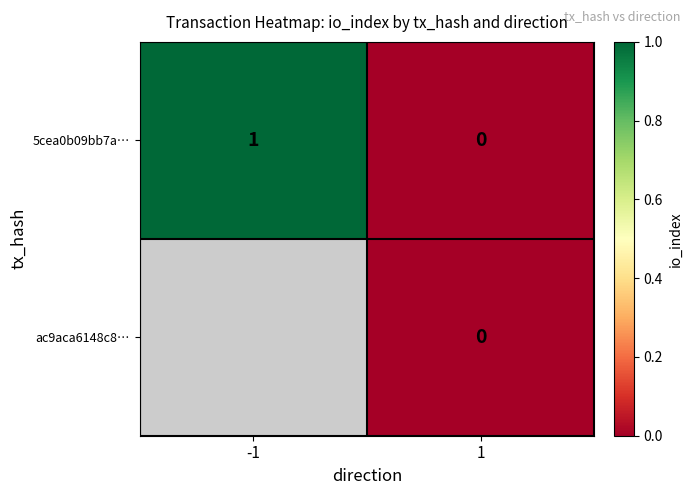

List the labels in order of 5cea0b09bb7a… value, smallest first.

1, -1